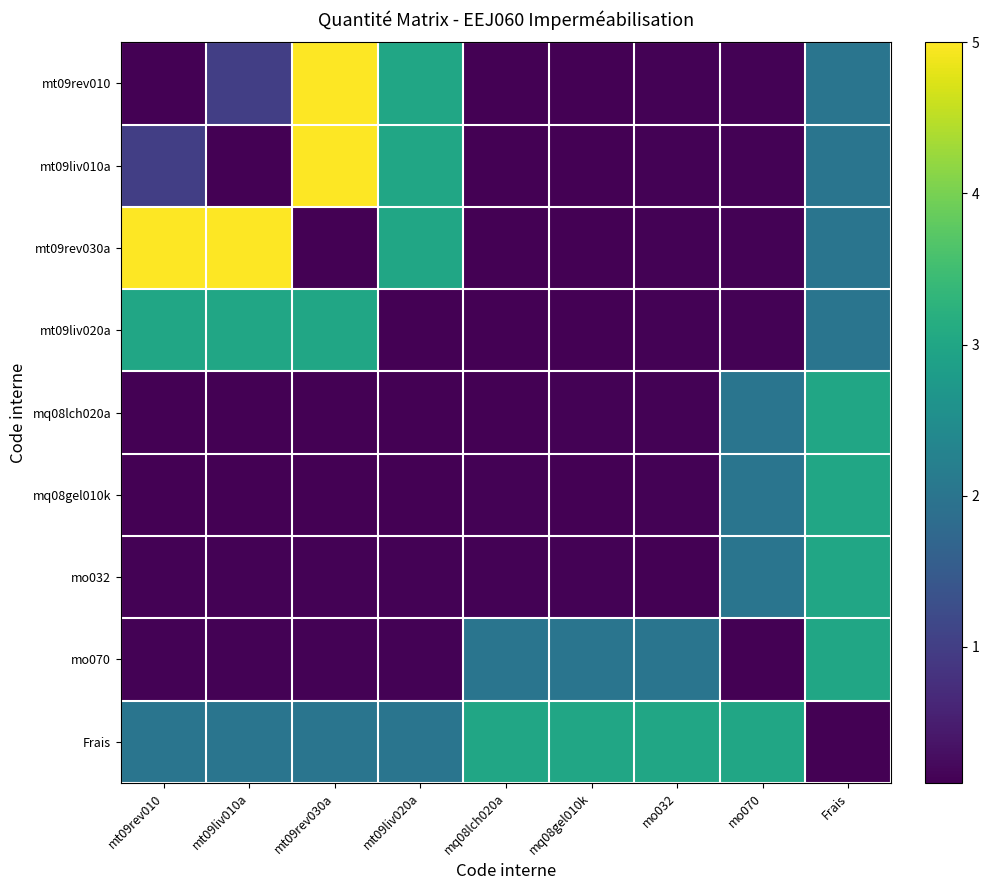

Reading left to right, extract all data points from this chart.

mt09rev010: mt09rev010=0.1	mt09liv010a=1.0	mt09rev030a=5.0	mt09liv020a=3.0	mq08lch020a=0.1	mq08gel010k=0.1	mo032=0.1	mo070=0.1	Frais=2.0
mt09liv010a: mt09rev010=1.0	mt09liv010a=0.1	mt09rev030a=5.0	mt09liv020a=3.0	mq08lch020a=0.1	mq08gel010k=0.1	mo032=0.1	mo070=0.1	Frais=2.0
mt09rev030a: mt09rev010=5.0	mt09liv010a=5.0	mt09rev030a=0.1	mt09liv020a=3.0	mq08lch020a=0.1	mq08gel010k=0.1	mo032=0.1	mo070=0.1	Frais=2.0
mt09liv020a: mt09rev010=3.0	mt09liv010a=3.0	mt09rev030a=3.0	mt09liv020a=0.1	mq08lch020a=0.1	mq08gel010k=0.1	mo032=0.1	mo070=0.1	Frais=2.0
mq08lch020a: mt09rev010=0.1	mt09liv010a=0.1	mt09rev030a=0.1	mt09liv020a=0.1	mq08lch020a=0.1	mq08gel010k=0.1	mo032=0.1	mo070=2.0	Frais=3.0
mq08gel010k: mt09rev010=0.1	mt09liv010a=0.1	mt09rev030a=0.1	mt09liv020a=0.1	mq08lch020a=0.1	mq08gel010k=0.1	mo032=0.1	mo070=2.0	Frais=3.0
mo032: mt09rev010=0.1	mt09liv010a=0.1	mt09rev030a=0.1	mt09liv020a=0.1	mq08lch020a=0.1	mq08gel010k=0.1	mo032=0.1	mo070=2.0	Frais=3.0
mo070: mt09rev010=0.1	mt09liv010a=0.1	mt09rev030a=0.1	mt09liv020a=0.1	mq08lch020a=2.0	mq08gel010k=2.0	mo032=2.0	mo070=0.1	Frais=3.0
Frais: mt09rev010=2.0	mt09liv010a=2.0	mt09rev030a=2.0	mt09liv020a=2.0	mq08lch020a=3.0	mq08gel010k=3.0	mo032=3.0	mo070=3.0	Frais=0.1